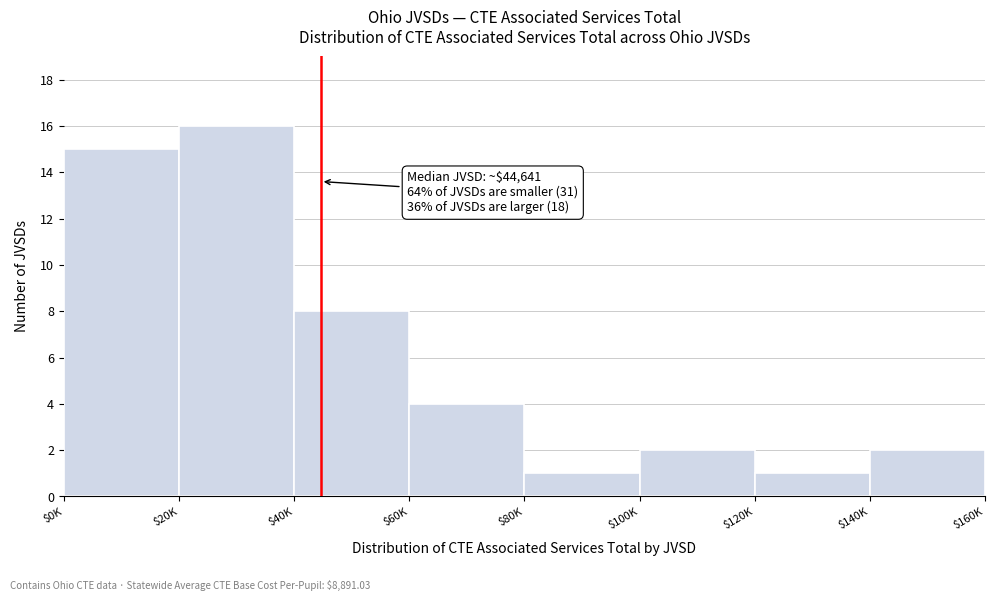

Reading left to right, what are all the values shown in this chart?

15	16	8	4	1	2	1	2